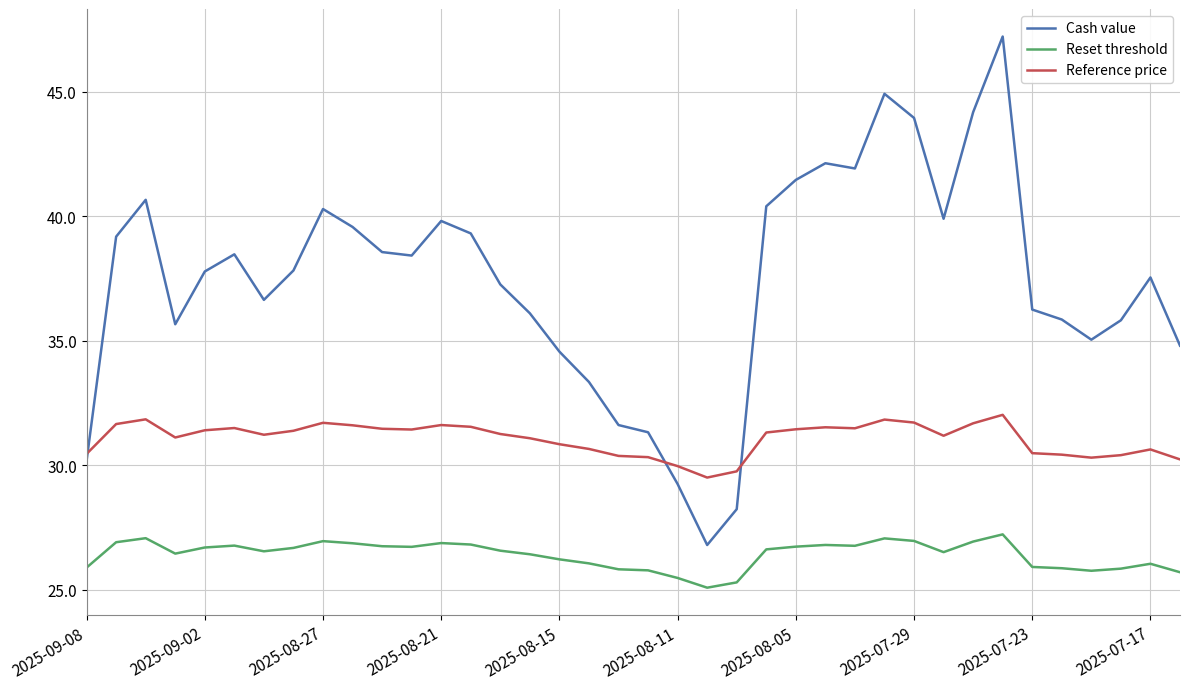

What is the smallest value displayed?

25.1